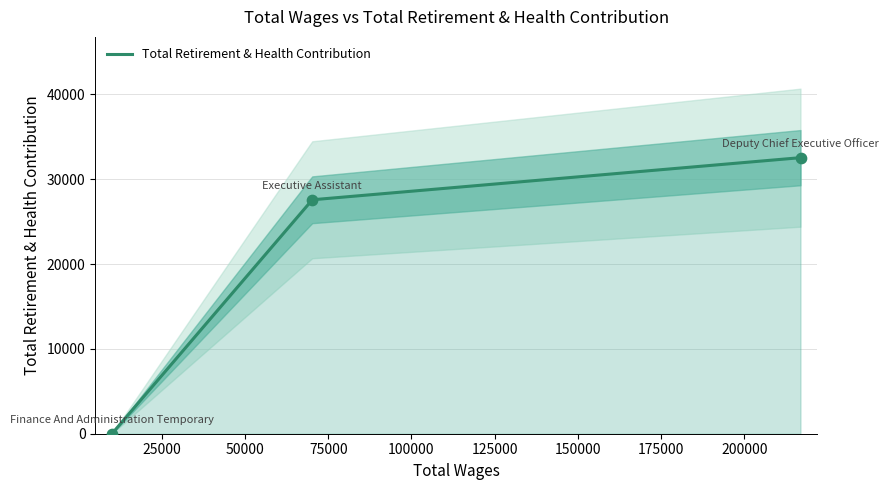

Between Finance And Administration Temporary and Deputy Chief Executive Officer, which is larger?

Deputy Chief Executive Officer